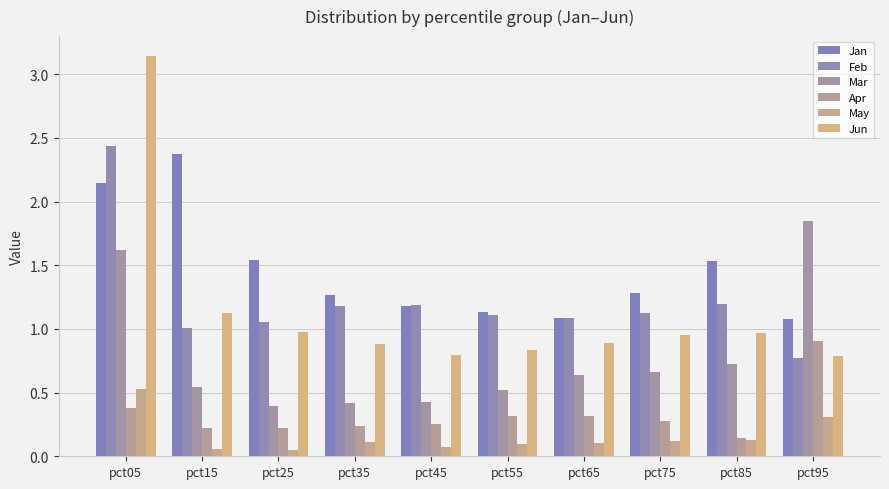

At which category is the sum across all series the highest?

pct05